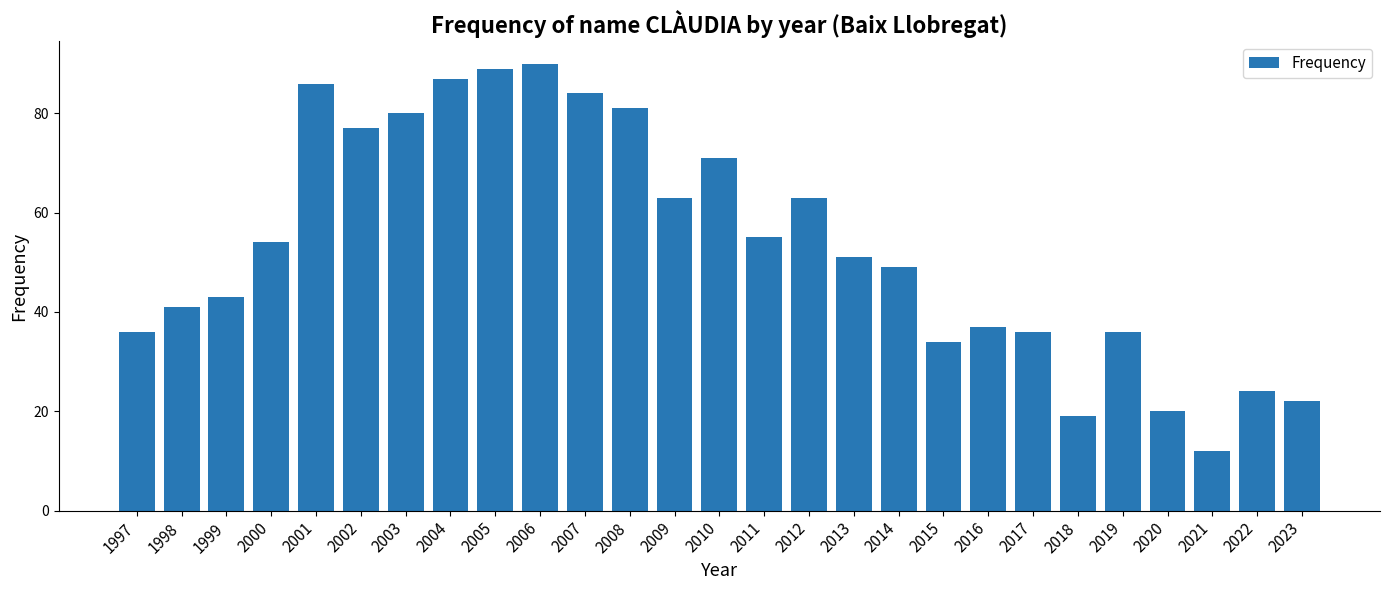

Reading left to right, transcribe all the data shown in this chart.

36	41	43	54	86	77	80	87	89	90	84	81	63	71	55	63	51	49	34	37	36	19	36	20	12	24	22